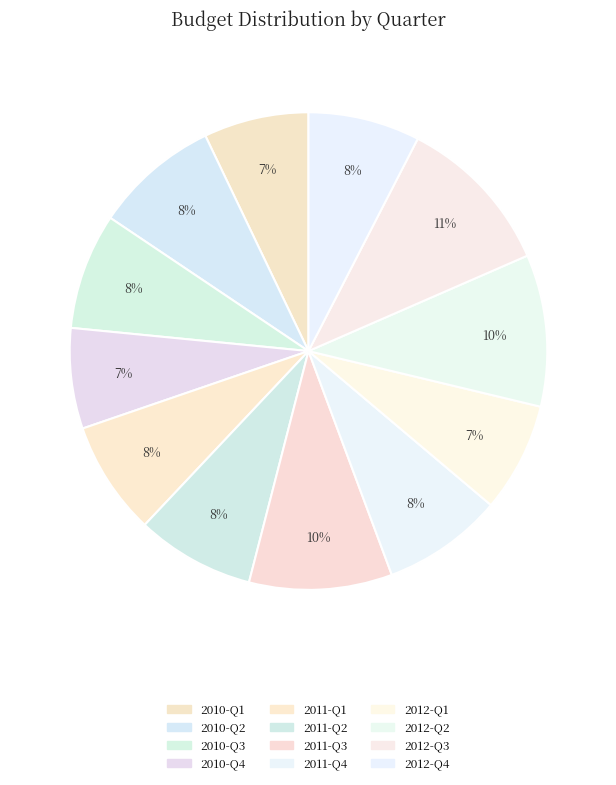

To the nearest percent, what portion does 2012-Q4 represent?

8%